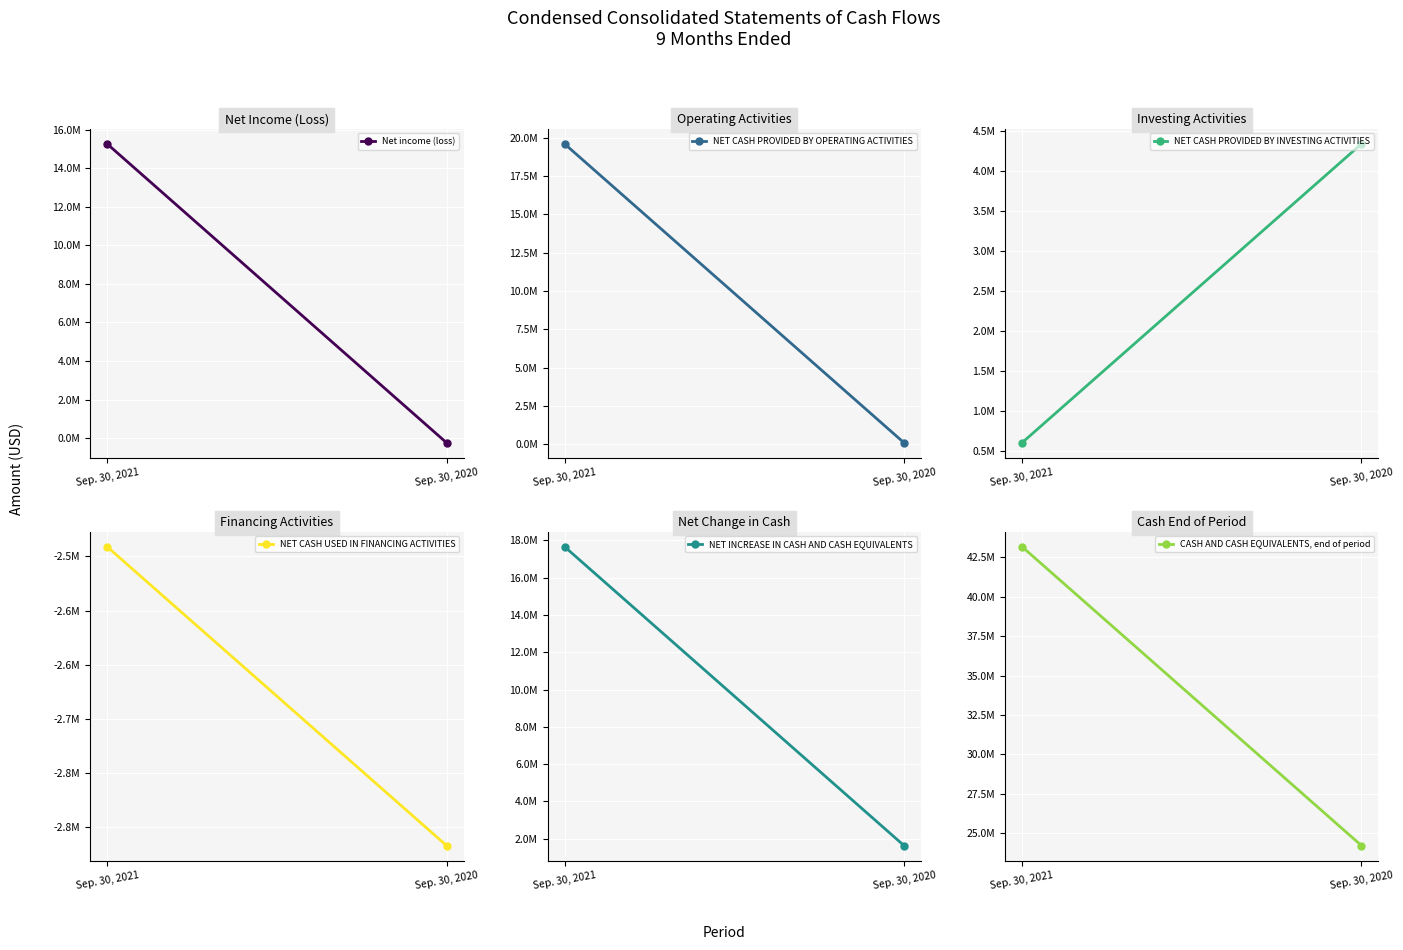

What is the average value of the NET CASH PROVIDED BY INVESTING ACTIVITIES series?

2476000